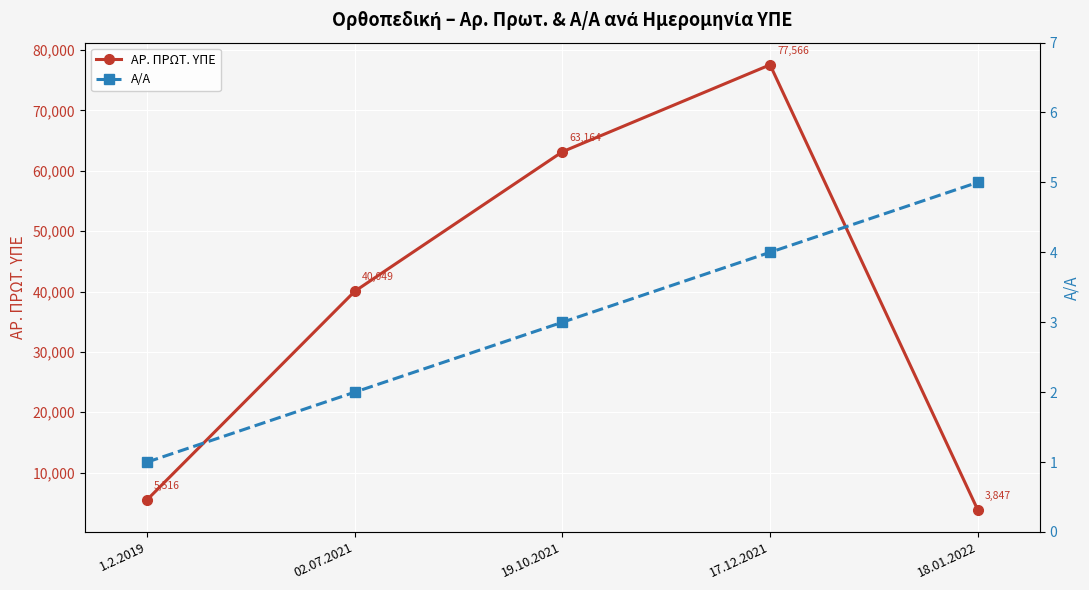

How many lines are shown in the chart?

2